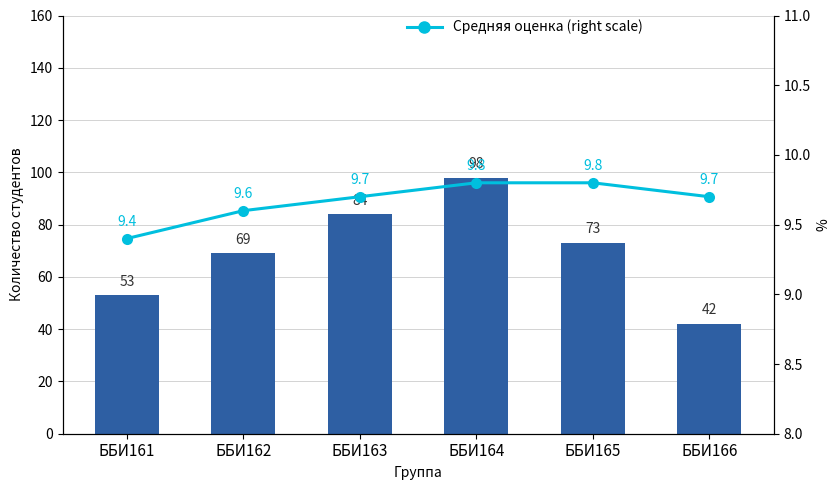

How many values in the Количество студентов series are below 73?

3